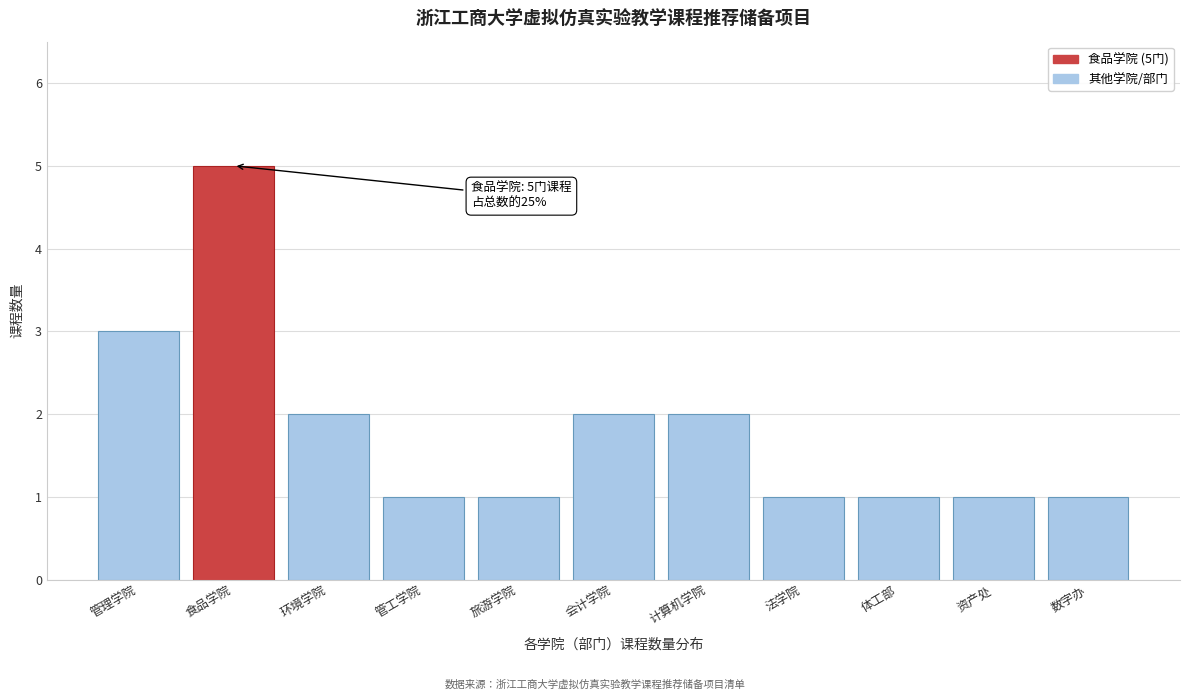

Reading left to right, list all the values displayed in this chart.

3	5	2	1	1	2	2	1	1	1	1